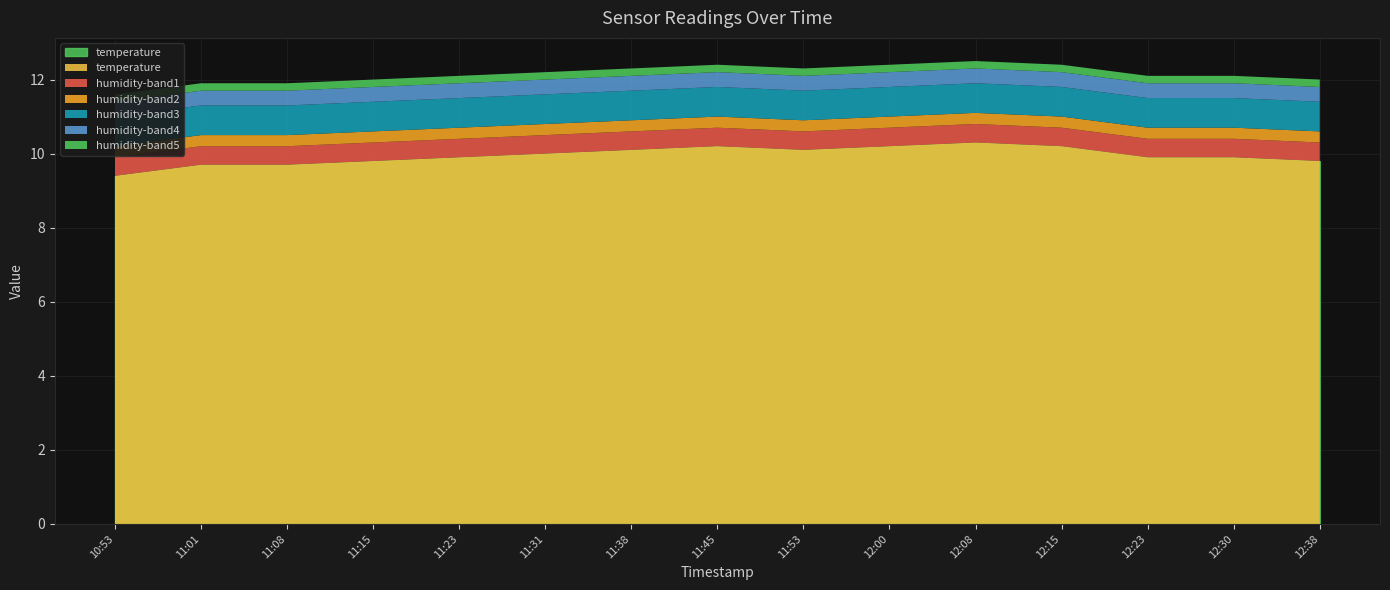

Is the value of temperature at 12:15 greater than the value of humidity at 12:23?

No